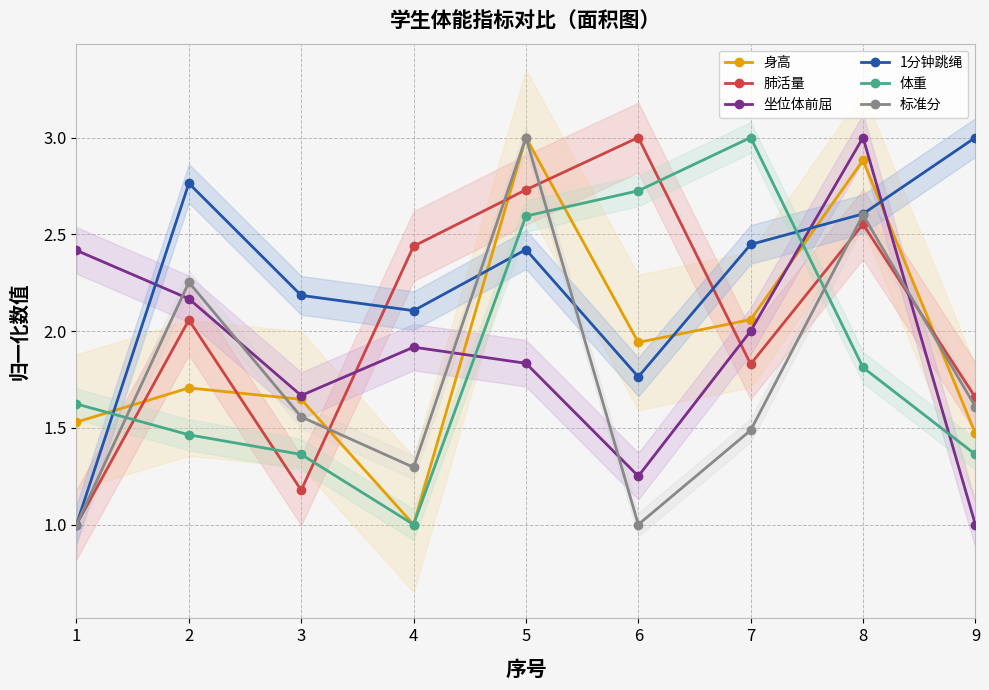

At how many categories does at least one series exceed 1?

9